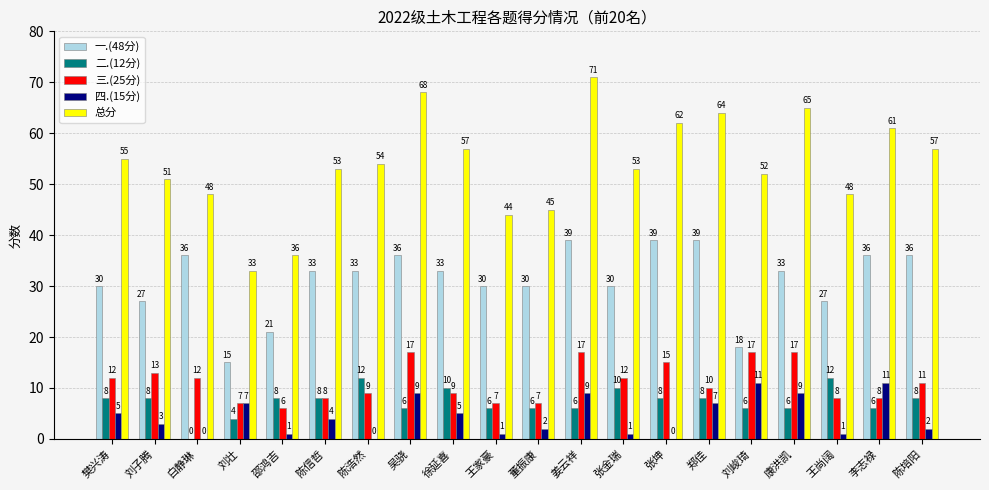

What is the spread (max minus min) of values at 白静琳?

48